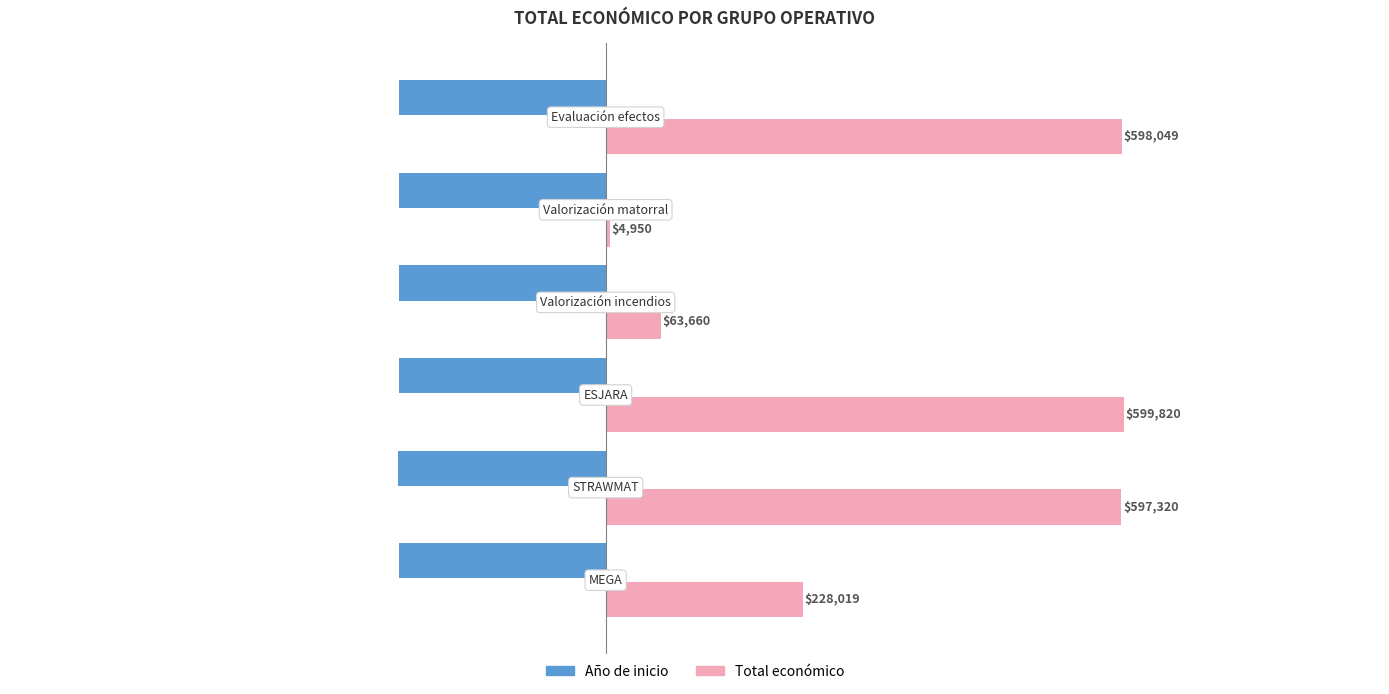

What is the sum of all Total económico values?

2091818.0